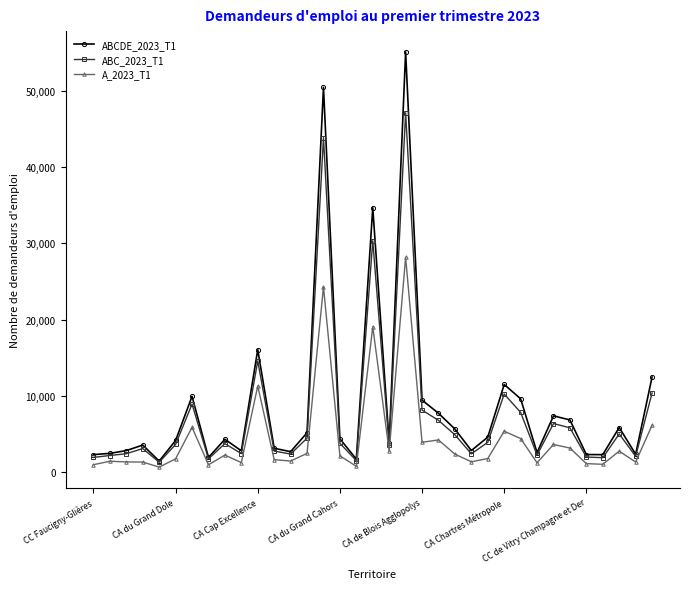

List the series in order of their overall mean, highest first.

ABCDE_2023_T1, ABC_2023_T1, A_2023_T1